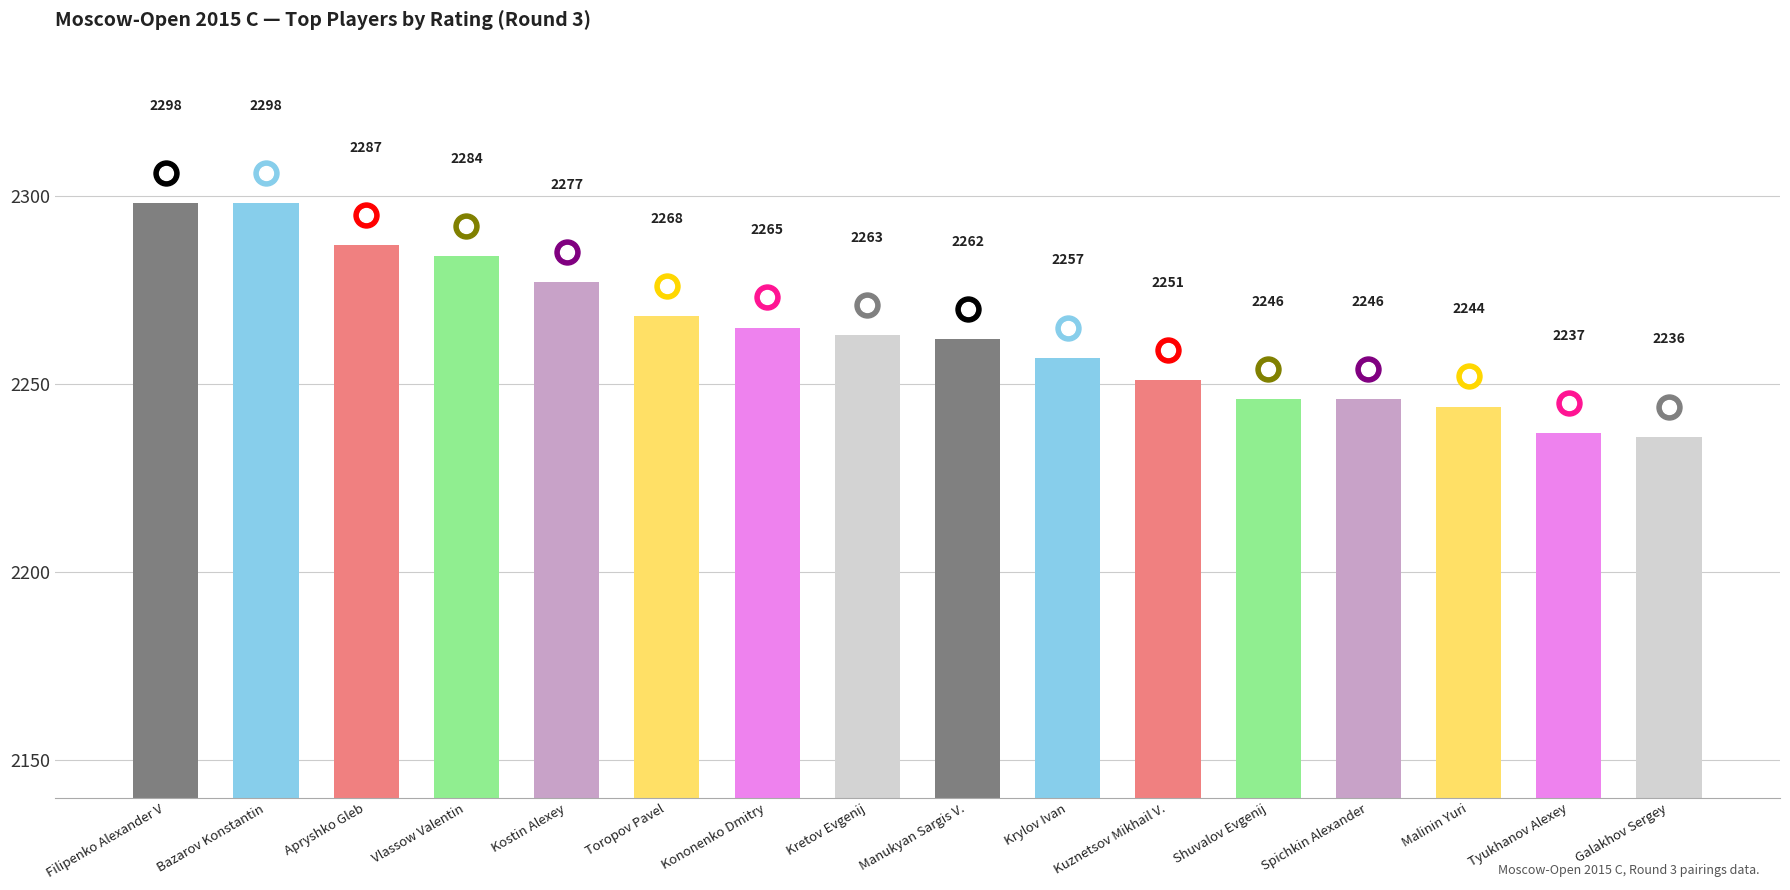

Are the bars grouped side by side (vs. stacked)?

No